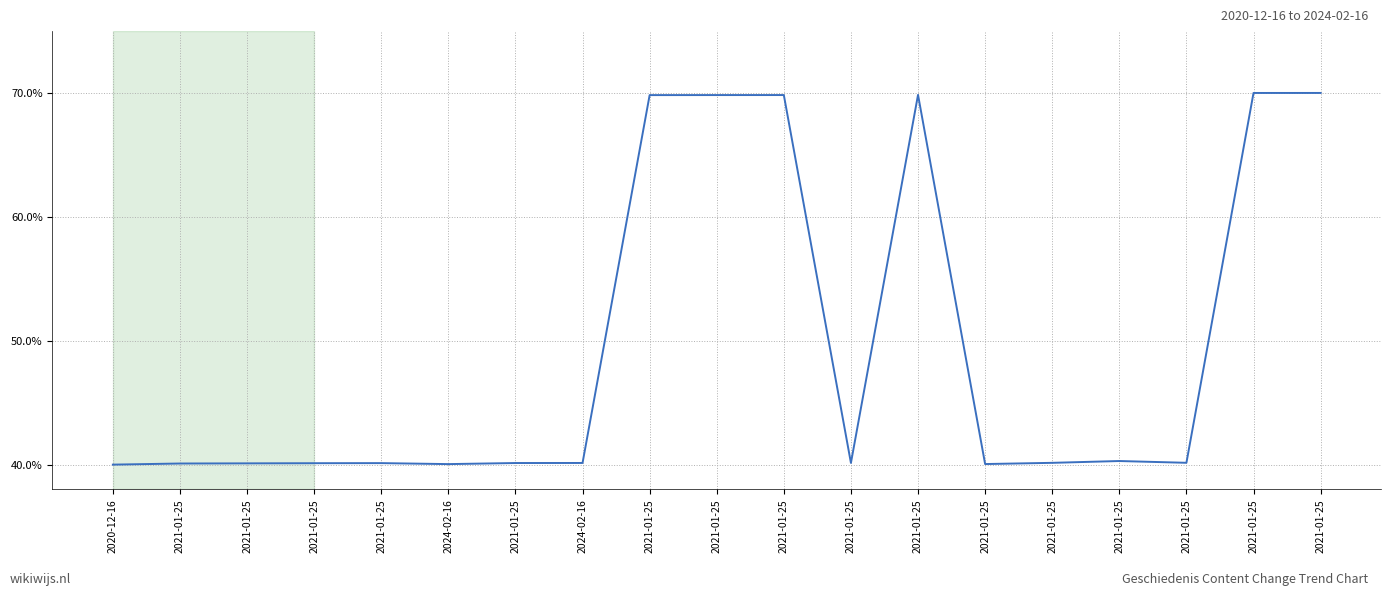

List the labels in order of value, smallest first.

2020-12-16, 2024-02-16, 2021-01-25, 2021-01-25, 2021-01-25, 2021-01-25, 2021-01-25, 2021-01-25, 2024-02-16, 2021-01-25, 2021-01-25, 2021-01-25, 2021-01-25, 2021-01-25, 2021-01-25, 2021-01-25, 2021-01-25, 2021-01-25, 2021-01-25